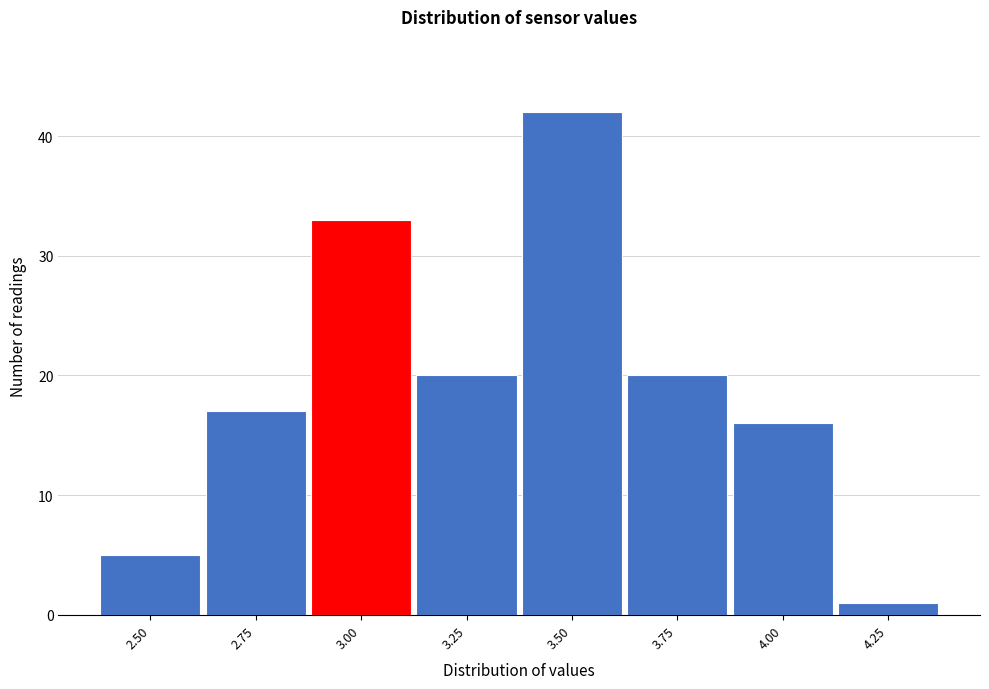

Reading left to right, what are all the values shown in this chart?

2.50=5	2.75=17	3.00=33	3.25=20	3.50=42	3.75=20	4.00=16	4.25=1